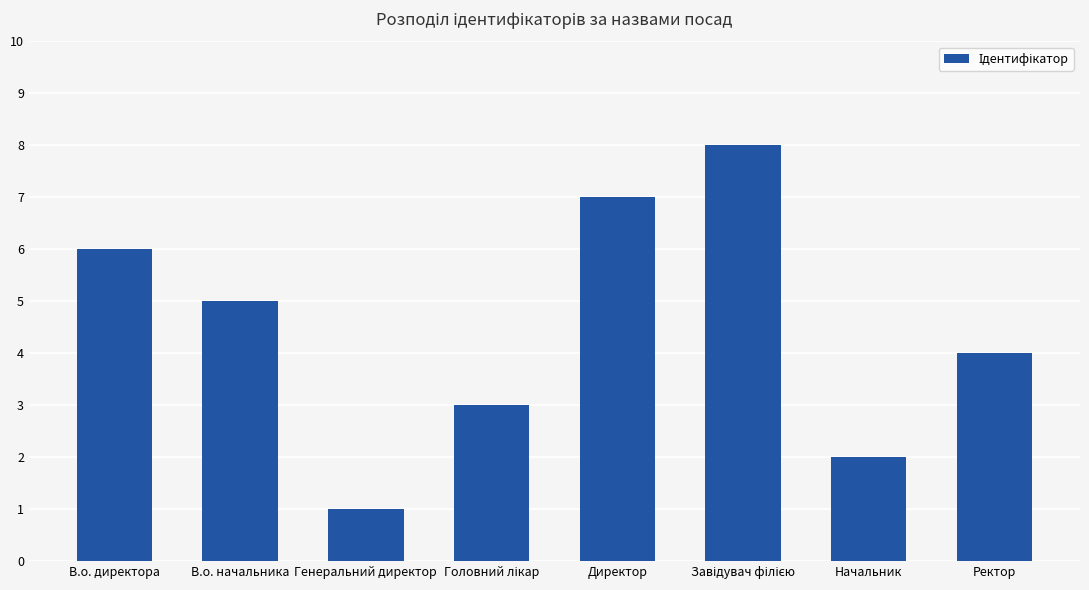

What is the maximum value shown in the chart?

8